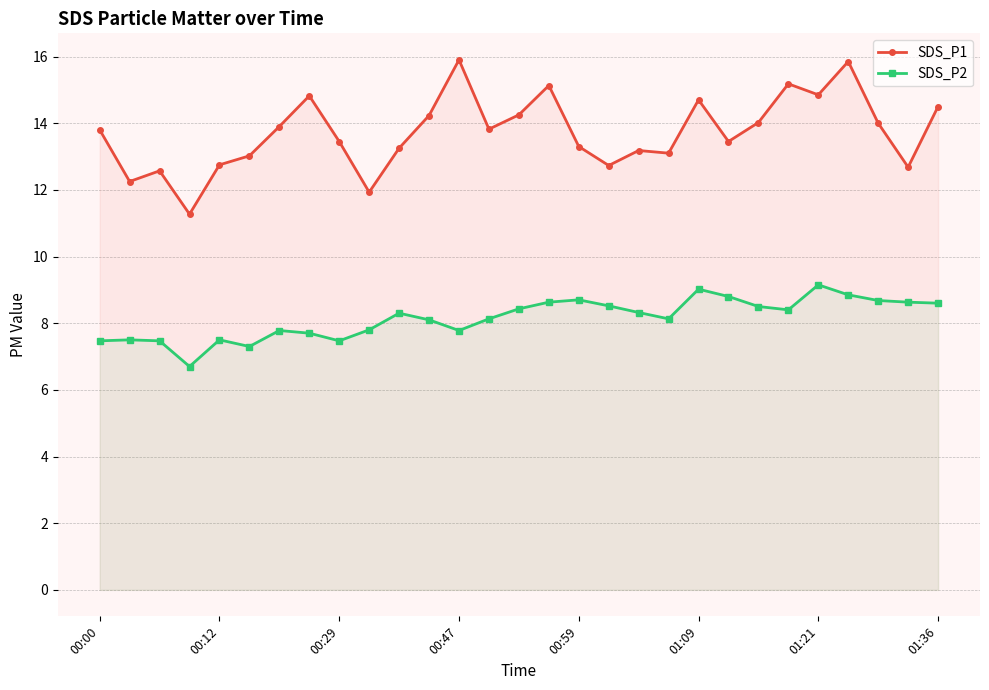

True or false: SDS_P1 and SDS_P2 intersect in this chart.

False